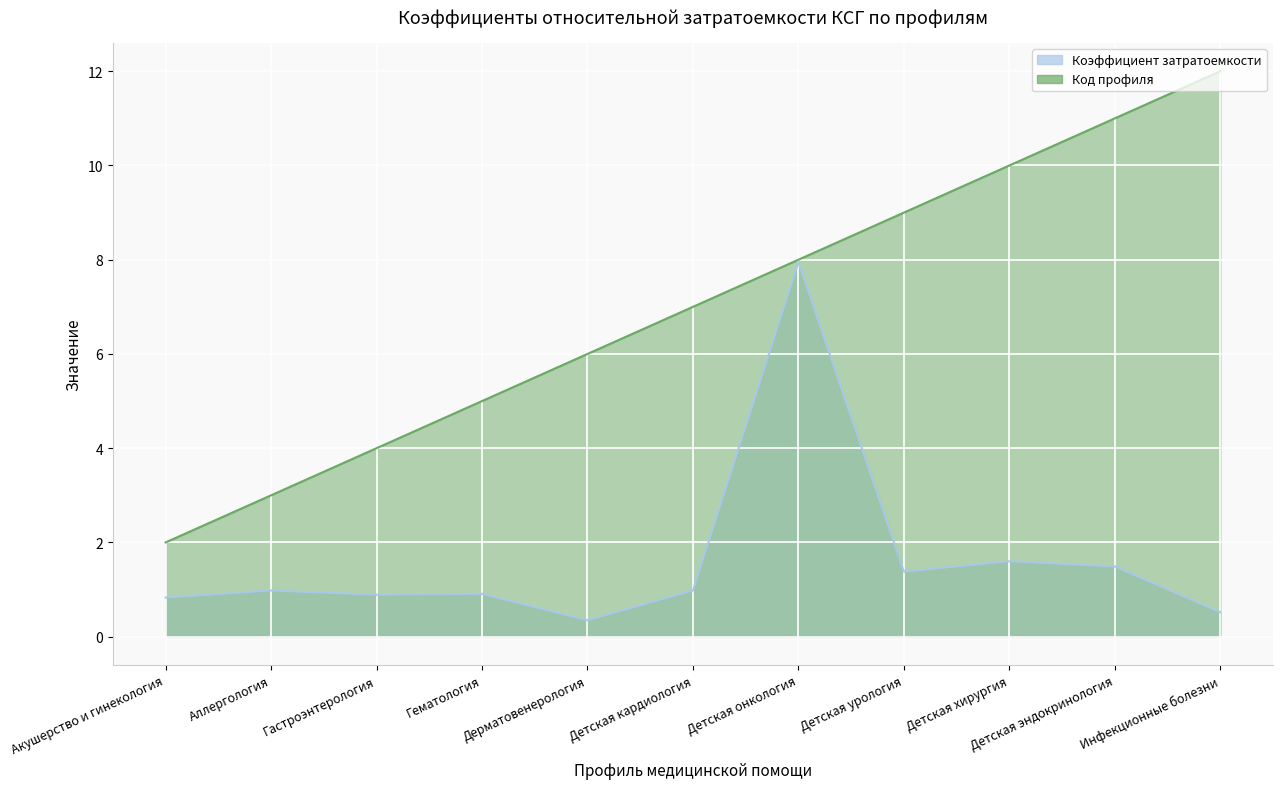

What value does the Код профиля series have at Гематология?

5.0